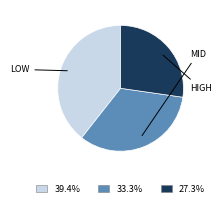

Is there a majority slice in this chart?

No